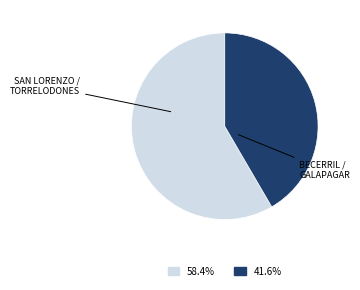

Is there any slice that represents more than half of the pie?

Yes